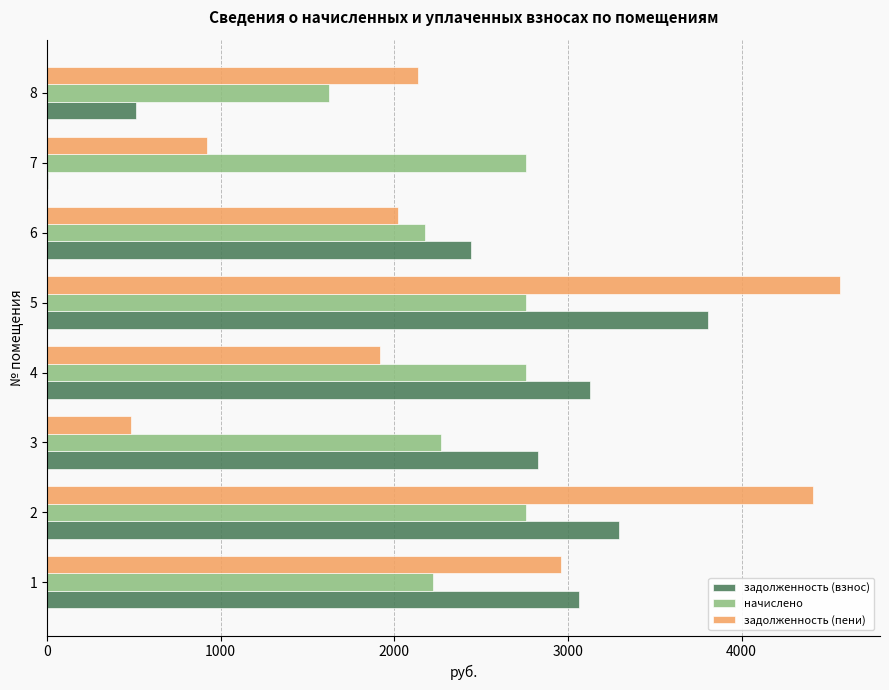

What is the sum of the задолженность (взнос) values at 4 and 8?

3643.1